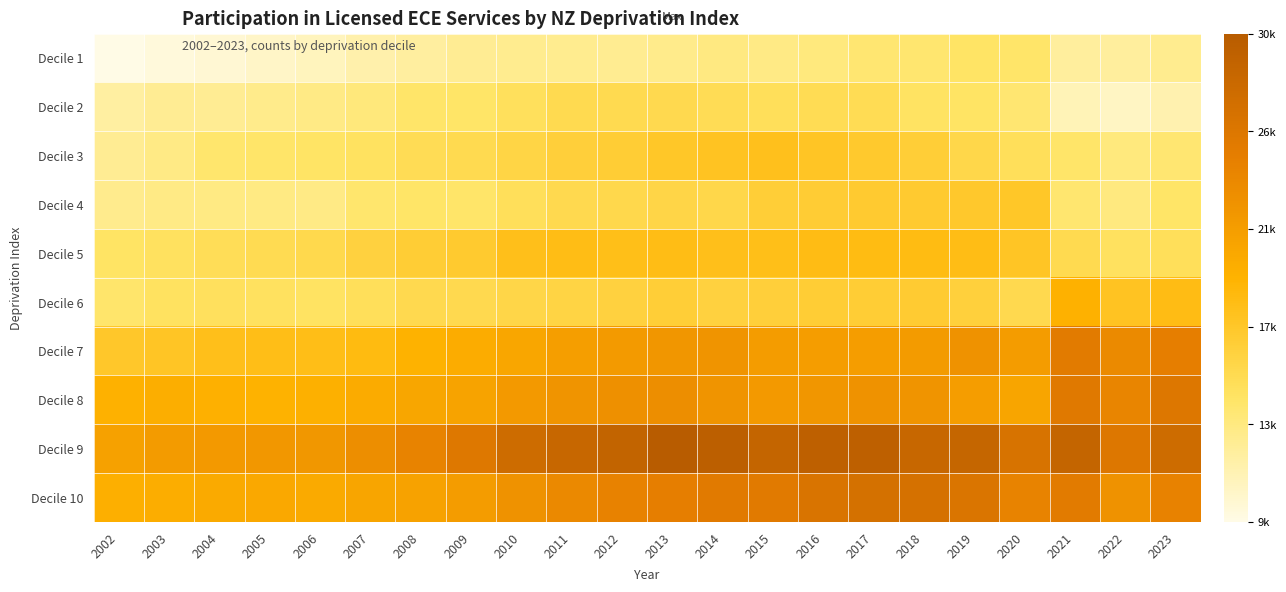

Reading left to right, list all the values displayed in this chart.

Decile 1: 2002=9192	2003=9677	2004=9944	2005=10521	2006=10902	2007=11641	2008=12165	2009=12677	2010=12812	2011=12814	2012=12731	2013=12955	2014=13430	2015=13266	2016=13538	2017=14038	2018=14164	2019=14531	2020=14382	2021=12258	2022=12233	2023=12852
Decile 2: 2002=12043	2003=12623	2004=12692	2005=12960	2006=13215	2007=13665	2008=14427	2009=14520	2010=15047	2011=15689	2012=15632	2013=15707	2014=15381	2015=15186	2016=15498	2017=15488	2018=14767	2019=14649	2020=14099	2021=11148	2022=10655	2023=11465
Decile 3: 2002=12616	2003=13200	2004=14206	2005=14430	2006=14591	2007=14812	2008=15376	2009=15635	2010=16200	2011=16818	2012=17041	2013=17765	2014=18094	2015=18376	2016=17942	2017=17480	2018=16955	2019=16002	2020=15190	2021=14411	2022=13551	2023=14106
Decile 4: 2002=12861	2003=13199	2004=13355	2005=13319	2006=13239	2007=14223	2008=14462	2009=14381	2010=15179	2011=15745	2012=15877	2013=16146	2014=15951	2015=17023	2016=17187	2017=17303	2018=17279	2019=17601	2020=17702	2021=14185	2022=13516	2023=14465
Decile 5: 2002=14655	2003=14913	2004=15344	2005=15605	2006=15811	2007=16537	2008=17055	2009=17376	2010=18489	2011=18721	2012=18544	2013=18760	2014=18519	2015=18591	2016=18823	2017=18938	2018=18939	2019=18751	2020=17936	2021=15635	2022=14900	2023=15192
Decile 6: 2002=14331	2003=14792	2004=14953	2005=14913	2006=14772	2007=15180	2008=15725	2009=15738	2010=16066	2011=16358	2012=16553	2013=16986	2014=16543	2015=16820	2016=17108	2017=17073	2018=17232	2019=16711	2020=15770	2021=19994	2022=18105	2023=18834
Decile 7: 2002=17669	2003=17897	2004=18460	2005=18639	2006=18626	2007=18946	2008=19938	2009=20460	2010=21052	2011=21867	2012=22346	2013=22736	2014=22918	2015=22103	2016=22002	2017=21979	2018=22234	2019=23045	2020=22134	2021=25603	2022=23874	2023=25156
Decile 8: 2002=19974	2003=20294	2004=20103	2005=19865	2006=20133	2007=20622	2008=21131	2009=21383	2010=22379	2011=22884	2012=23320	2013=23577	2014=22924	2015=22373	2016=22777	2017=23184	2018=22921	2019=21958	2020=21277	2021=25785	2022=24388	2023=26187
Decile 9: 2002=21672	2003=22222	2004=22370	2005=22592	2006=22651	2007=23571	2008=24672	2009=26063	2010=27981	2011=28695	2012=29249	2013=30531	2014=29989	2015=28998	2016=29721	2017=29760	2018=28668	2019=28894	2020=26830	2021=29037	2022=26179	2023=28017
Decile 10: 2002=20251	2003=20365	2004=20736	2005=20864	2006=20737	2007=21204	2008=21451	2009=22050	2010=23131	2011=23950	2012=24714	2013=25191	2014=25753	2015=25655	2016=26665	2017=27162	2018=27105	2019=26469	2020=24695	2021=25573	2022=23065	2023=24736